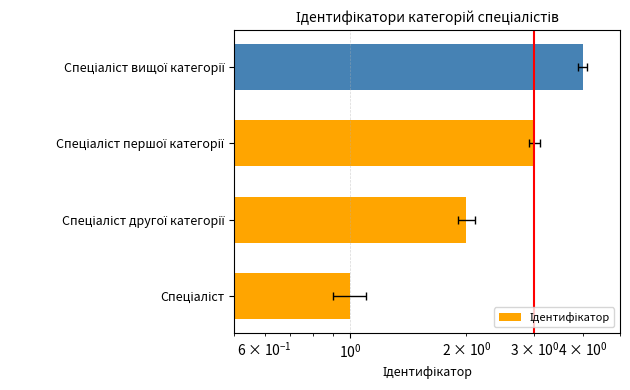

What is the sum of all values?

10